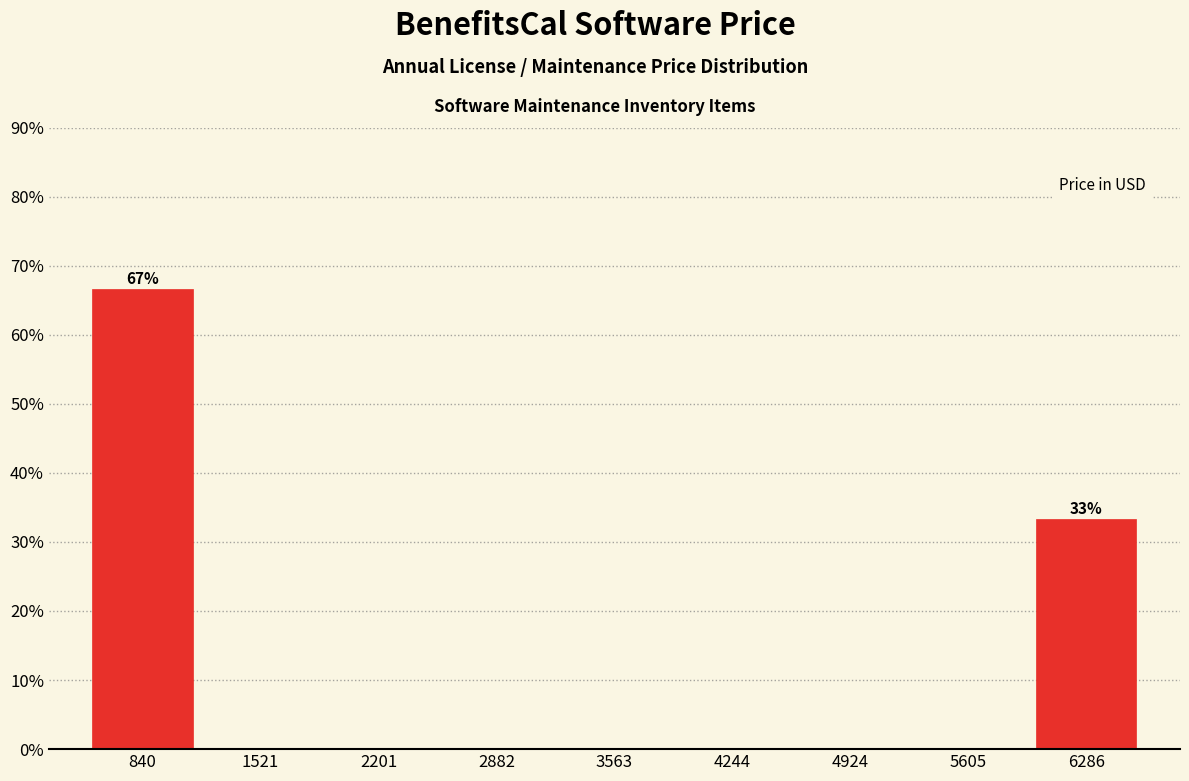

Which range on the x-axis has the tallest bar?

500 to 1200